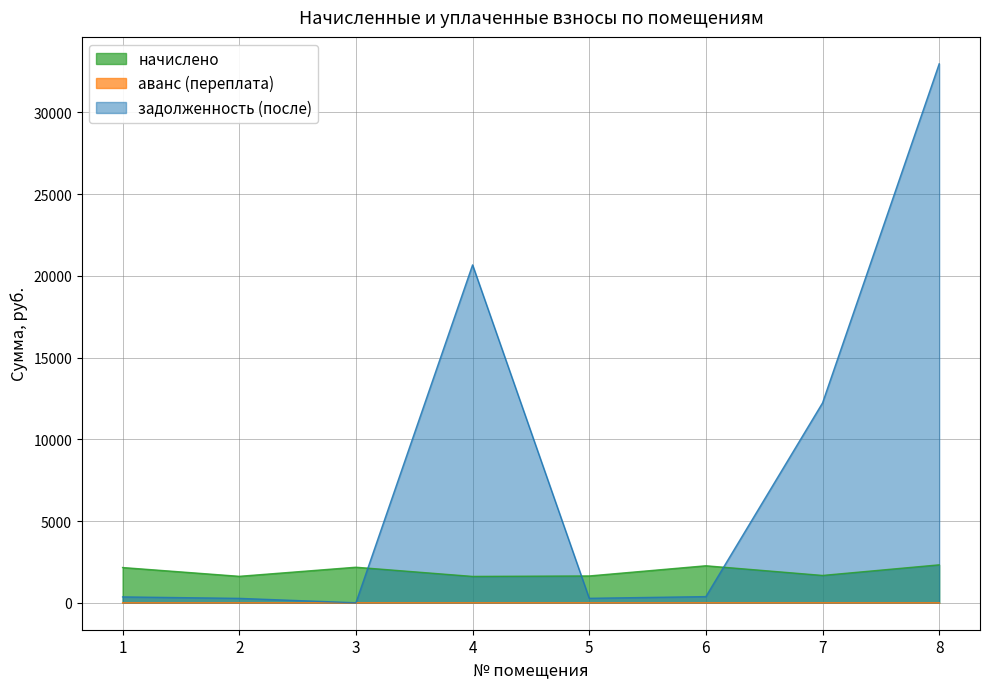

Rank the series by their maximum value, from highest to lowest.

задолженность (после), начислено, аванс (переплата)